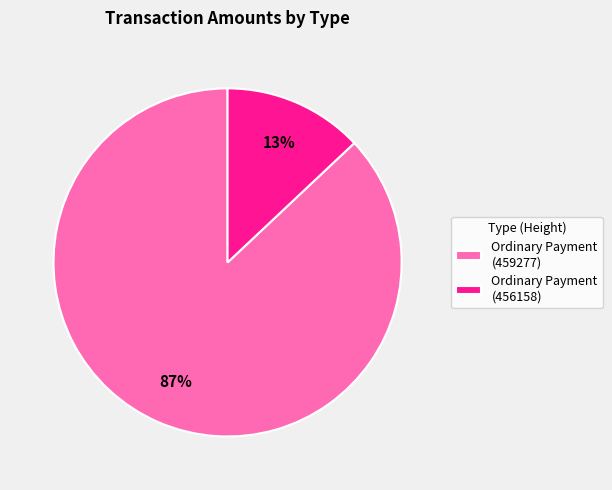

Rank the categories by value from lowest to highest.

Ordinary Payment (456158), Ordinary Payment (459277)